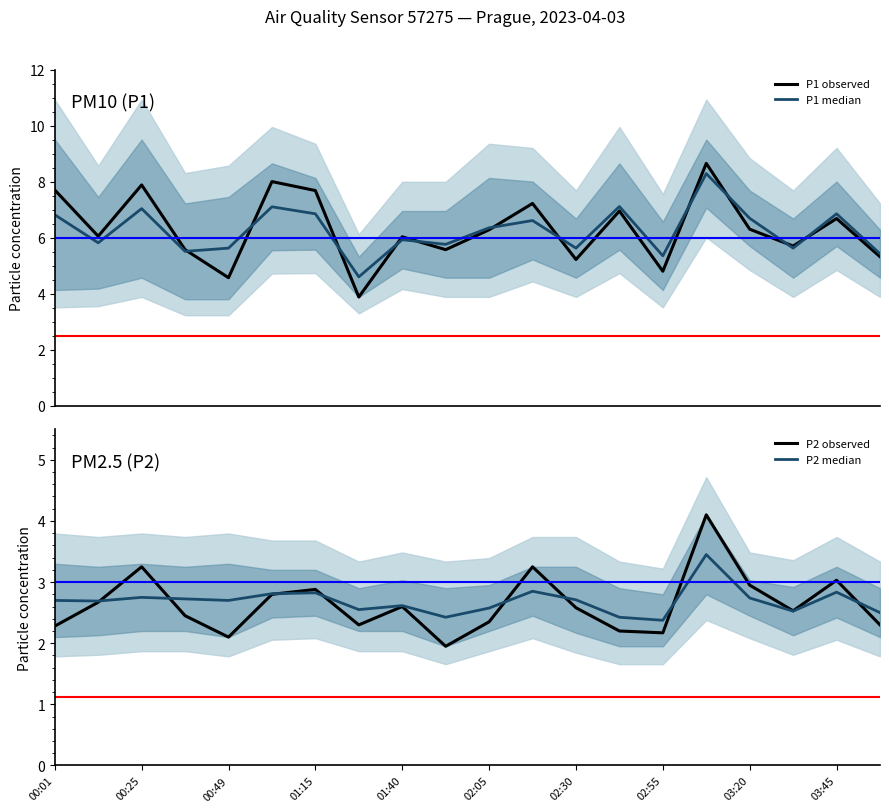

What is the difference between the second highest and minimum values in the P1 observed series?

4.1